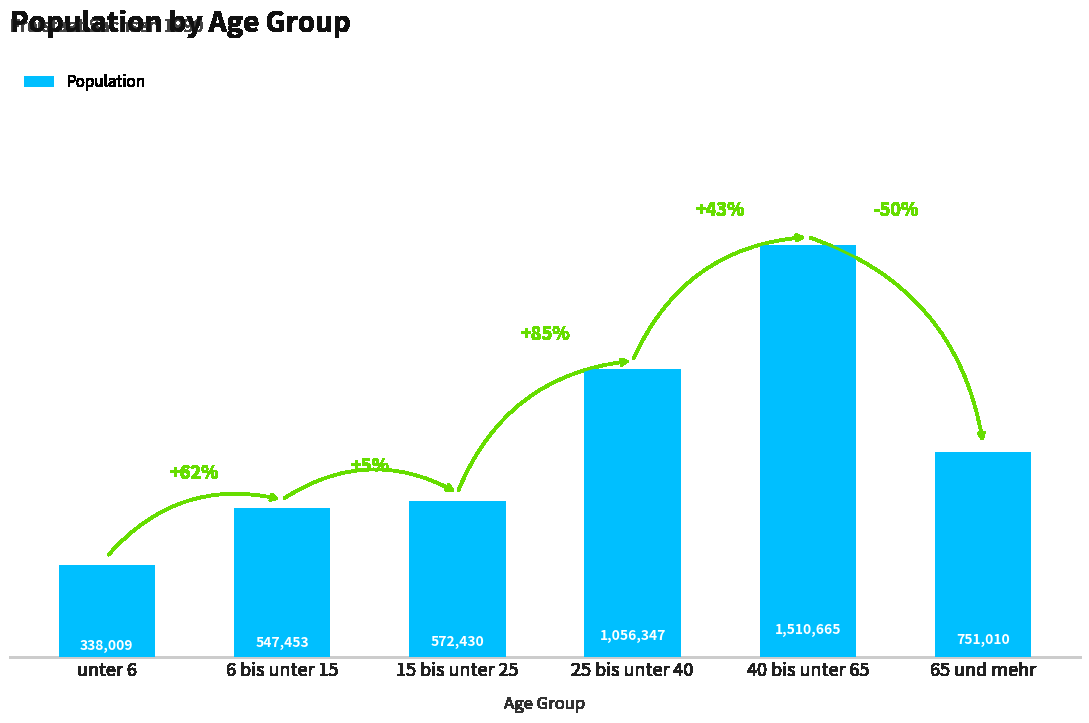

What position from the right is 65 und mehr?

1